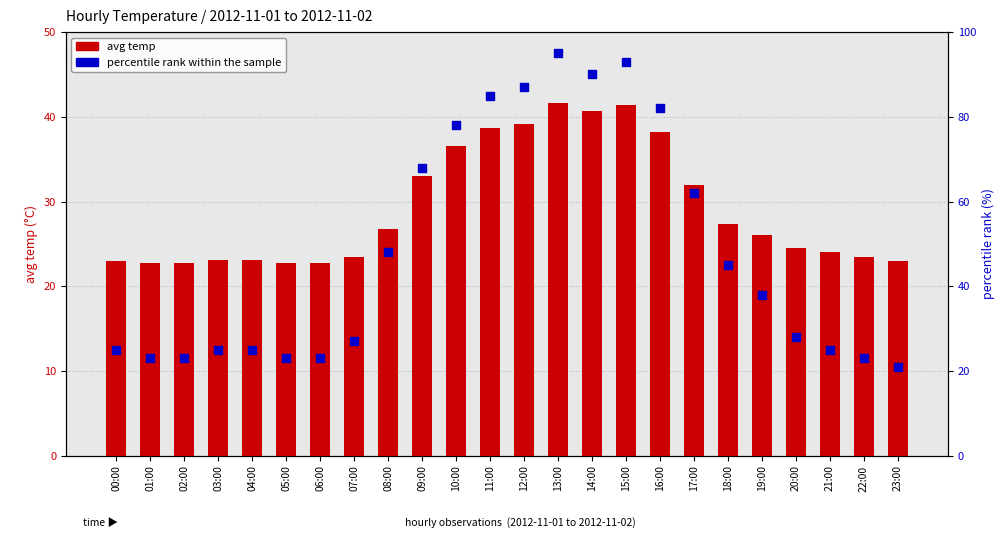

At which category is the sum across all series the highest?

13:00